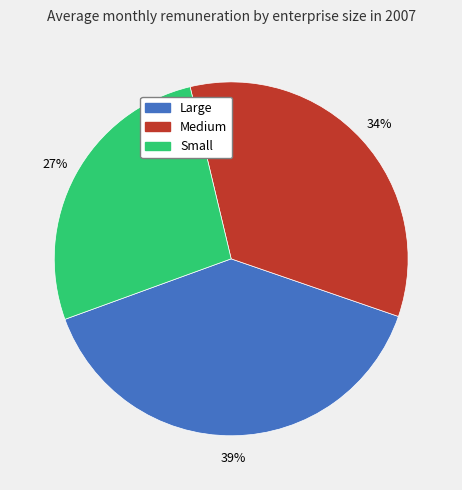

Combined, do Small and Medium account for over 50%?

Yes